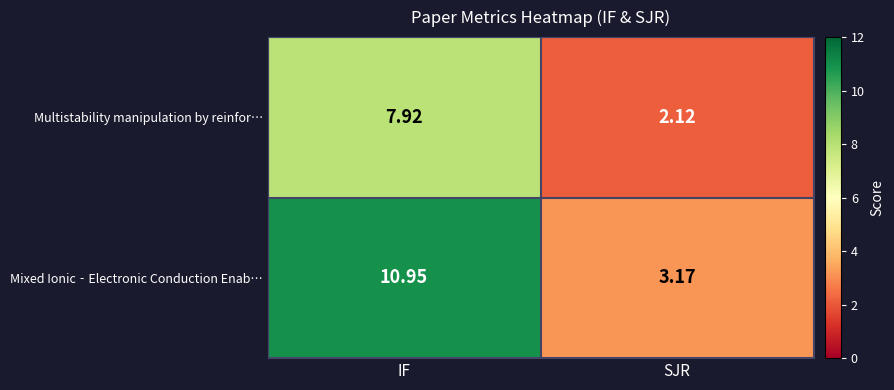

Where is Mixed Ionic‐Electronic Conduction Enab… nearest to the value 7?

SJR